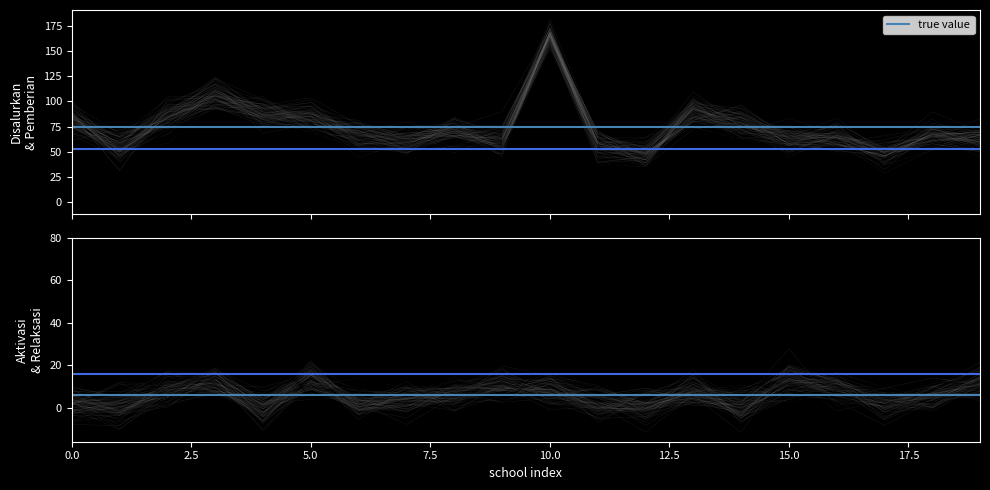

What is the total value across all series at 2.5?

148.8